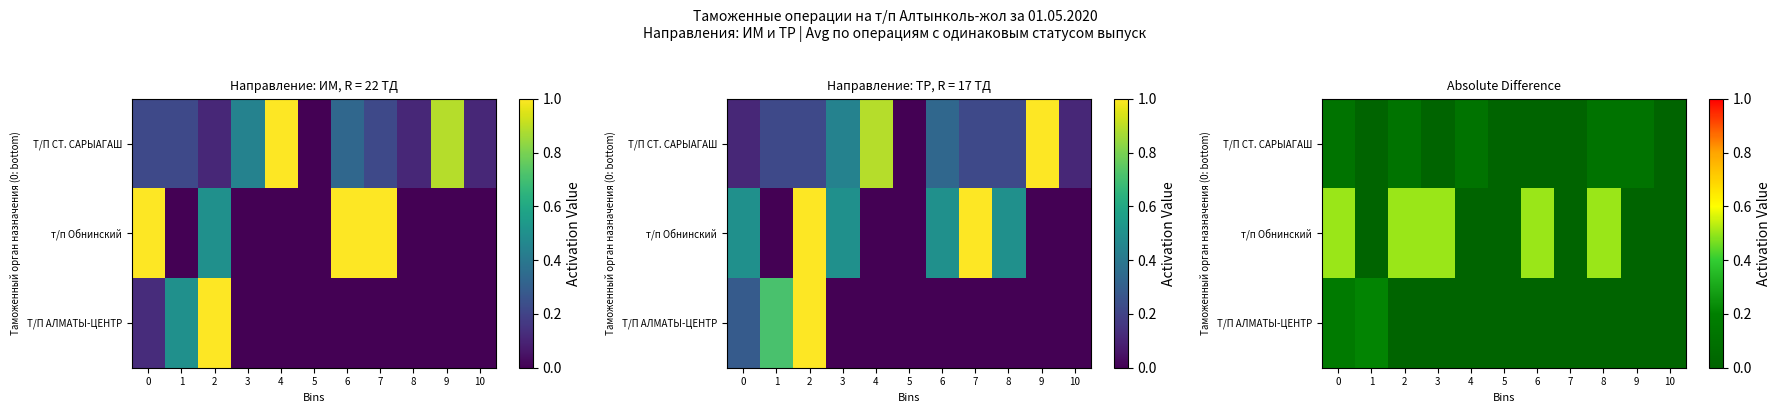

Where is Т/П СТ. САРЫАГАШ nearest to the value 0?

1